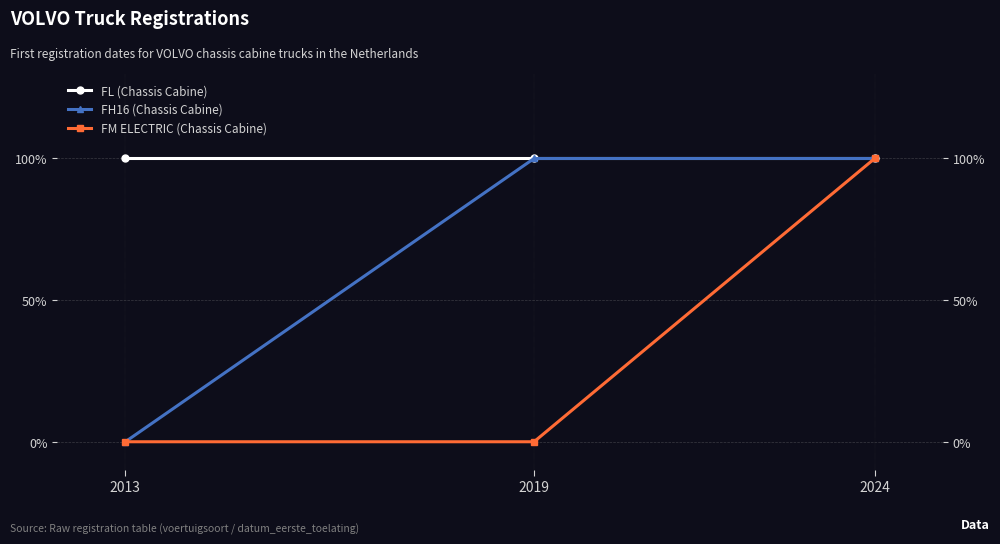

True or false: FH16 (Chassis Cabine) has a value of 0 at 2024.

False